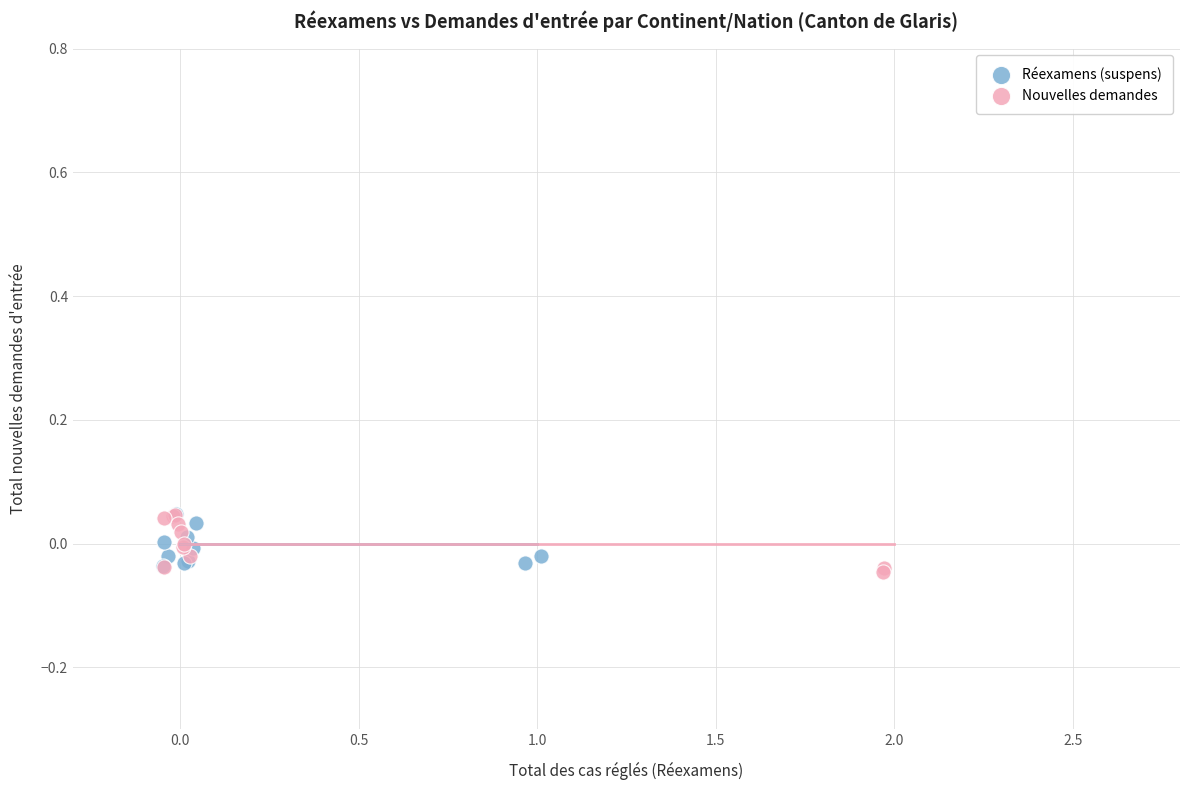

What are all the series names shown in the legend?

Réexamens (suspens), Nouvelles demandes